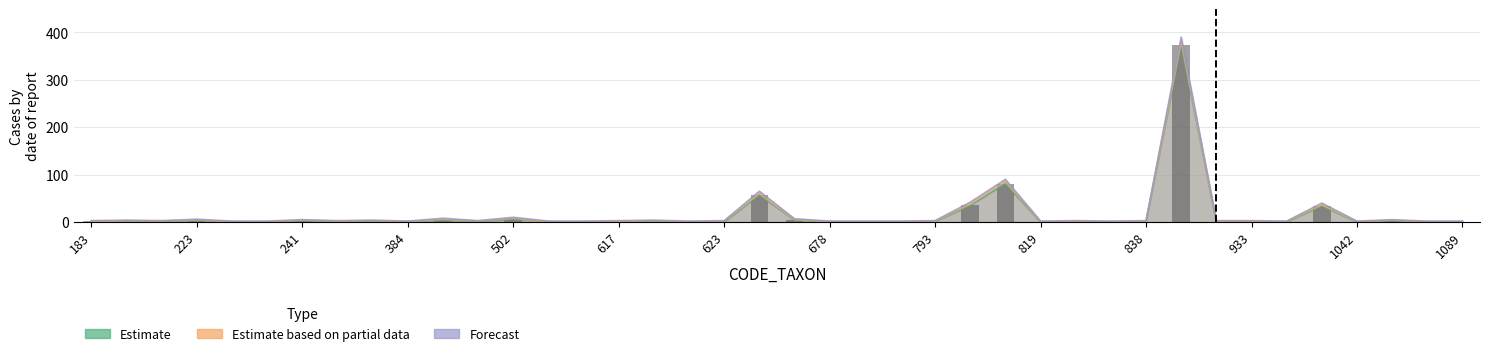

The Forecast series shows 2 at 1083. True or false?

True